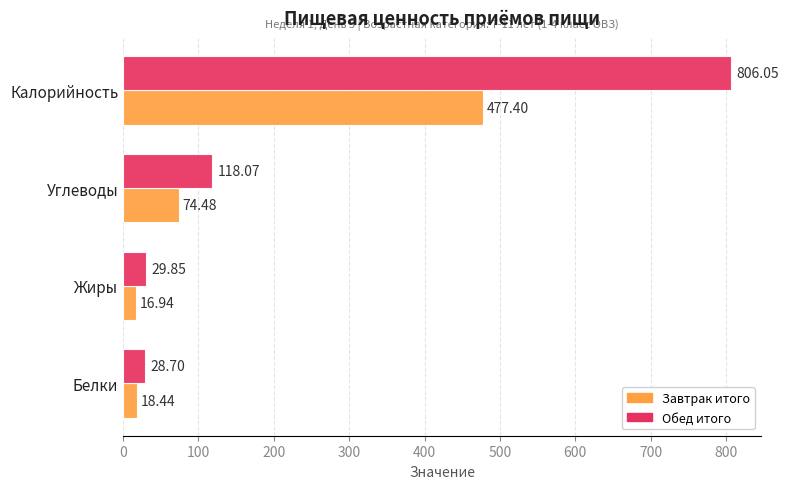

Which series has the largest total across all categories?

Обед итого